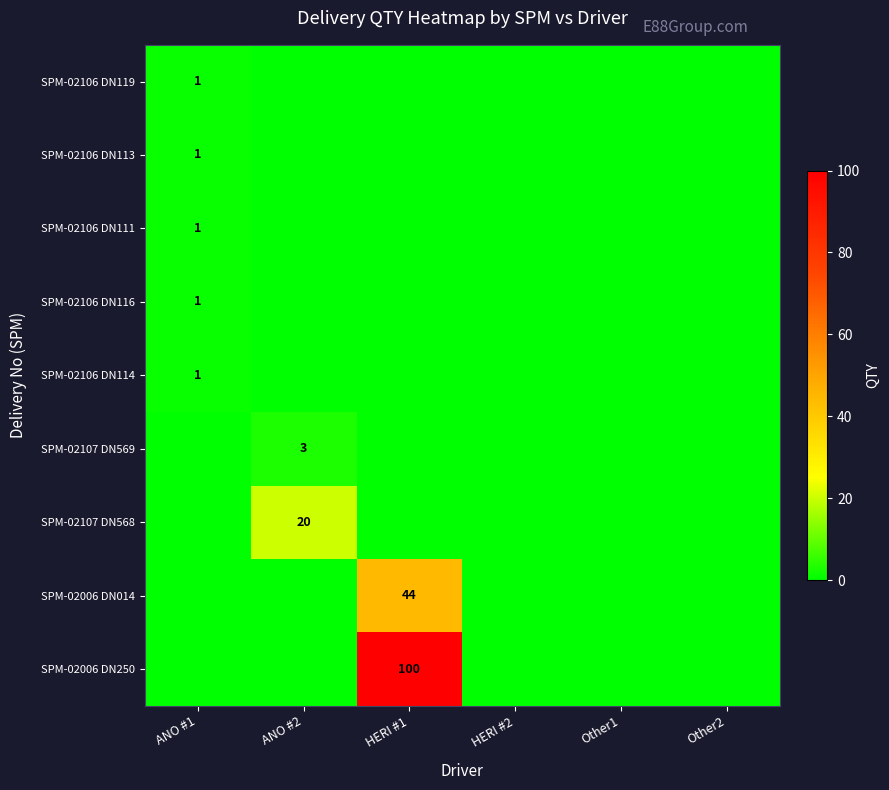

True or false: SPM-02107 DN568 has a value of 20 at ANO #2.

True